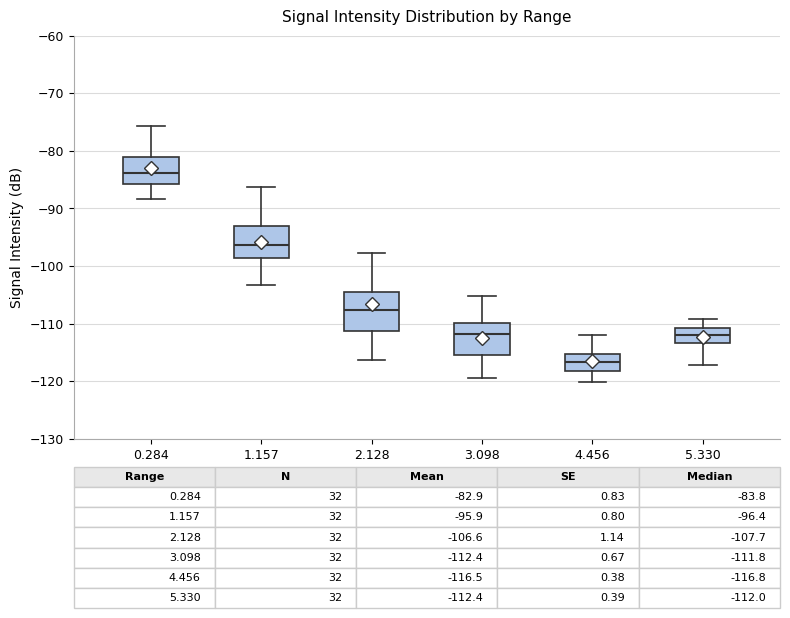

Comparing the boxes themselves (not the whiskers), which one is the tallest?

2.128